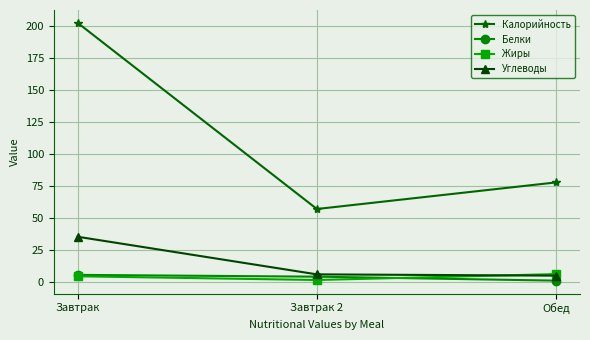

What is the difference between the maximum and minimum values in the Углеводы series?

30.4